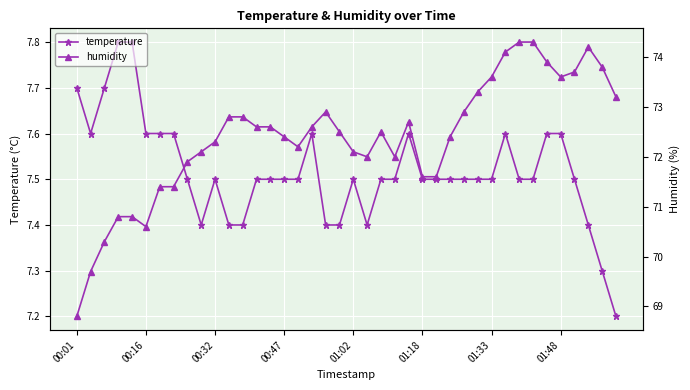

Reading left to right, what are all the values shown in this chart?

temperature: 7.7	7.6	7.7	7.8	7.8	7.6	7.6	7.6	7.5	7.4	7.5	7.4	7.4	7.5	7.5	7.5	7.5	7.6	7.4	7.4	7.5	7.4	7.5	7.5	7.6	7.5	7.5	7.5	7.5	7.5	7.5	7.6	7.5	7.5	7.6	7.6	7.5	7.4	7.3	7.2
humidity: 68.8	69.7	70.3	70.8	70.8	70.6	71.4	71.4	71.9	72.1	72.3	72.8	72.8	72.6	72.6	72.4	72.2	72.6	72.9	72.5	72.1	72.0	72.5	72.0	72.7	71.6	71.6	72.4	72.9	73.3	73.6	74.1	74.3	74.3	73.9	73.6	73.7	74.2	73.8	73.2